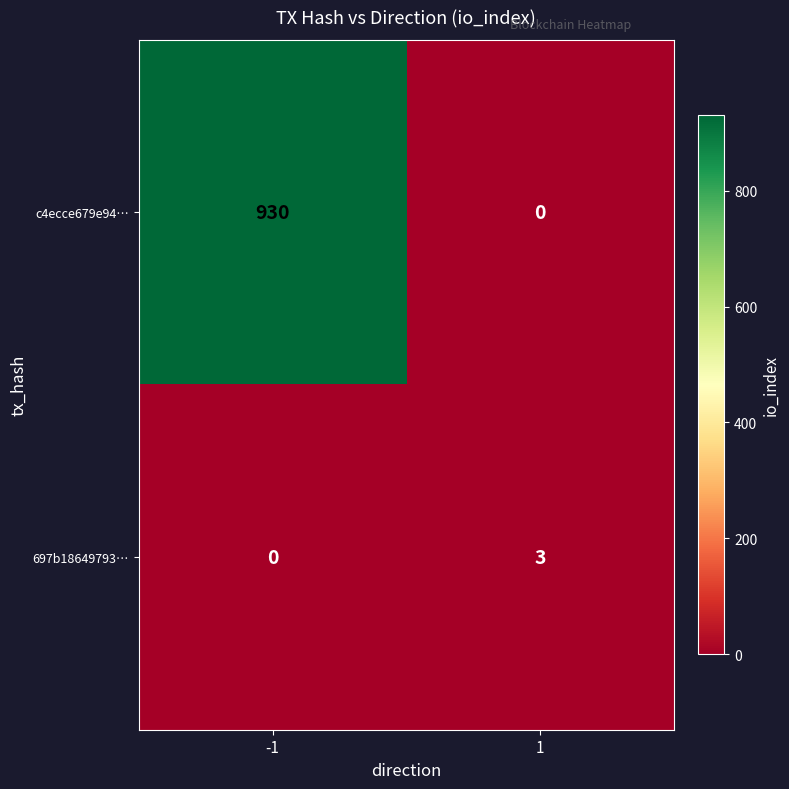

Reading left to right, transcribe all the data shown in this chart.

c4ecce679e94…: -1=930	1=0
697b18649793…: -1=0	1=3